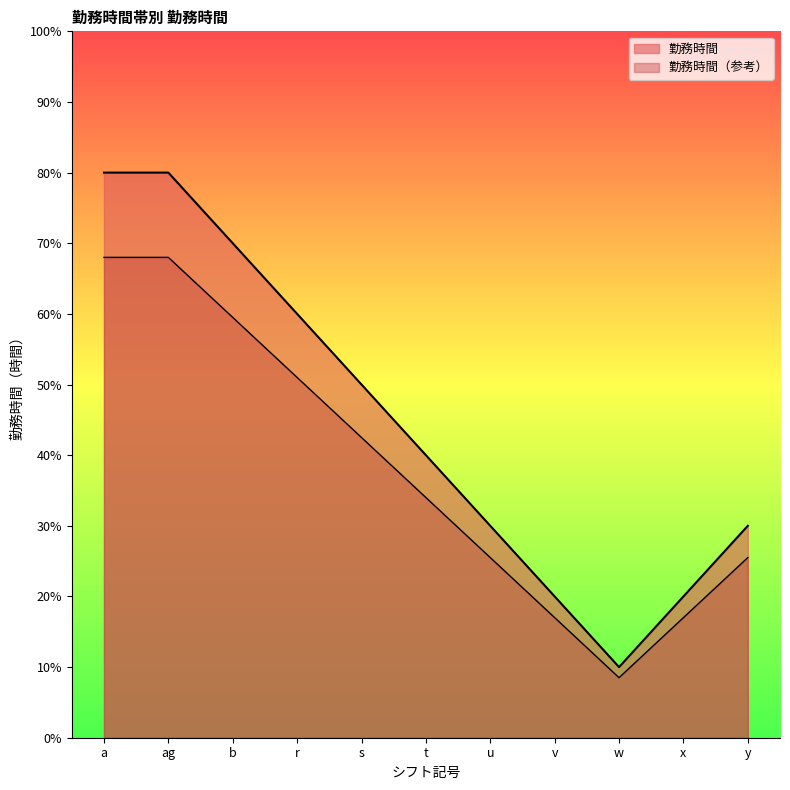

How many interior local valleys (lower than both neighbors) does the data have?

1